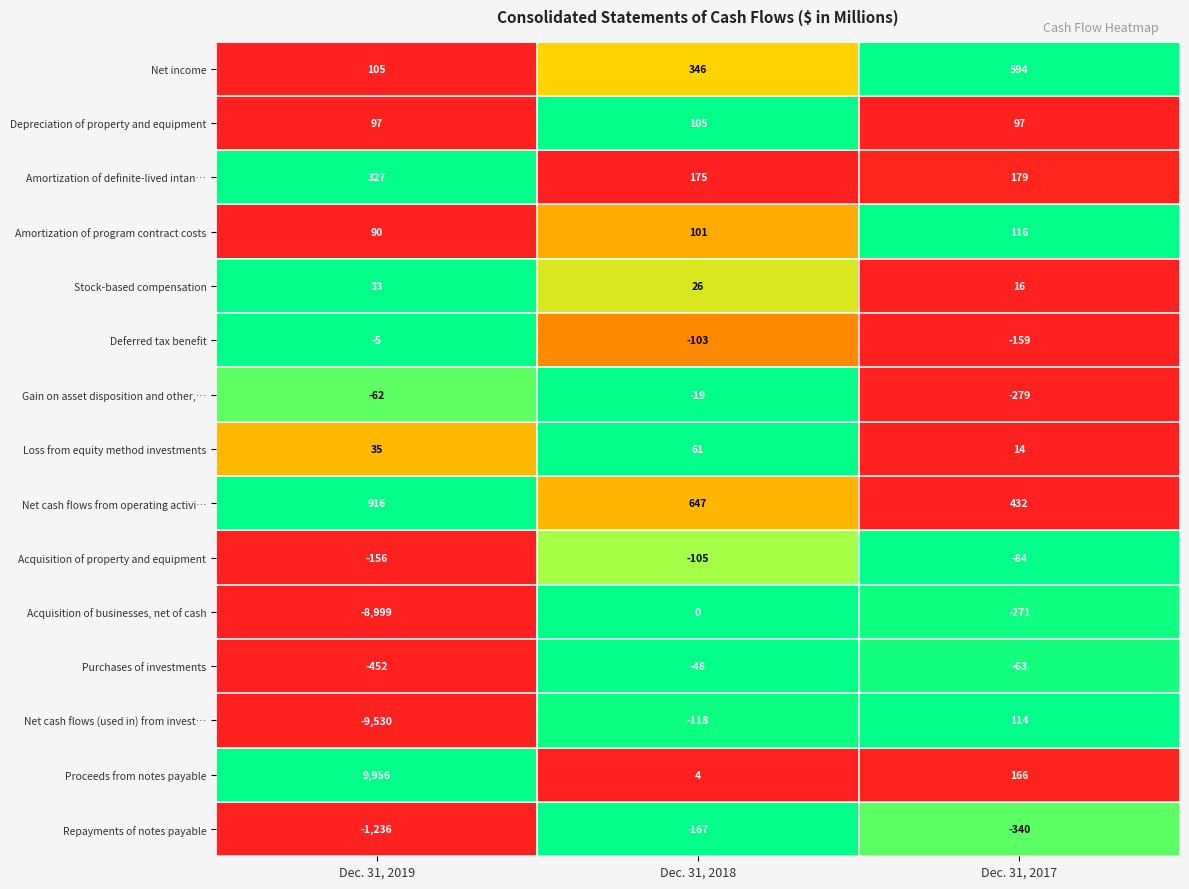

What is the spread (max minus min) of values at Dec. 31, 2018?

814